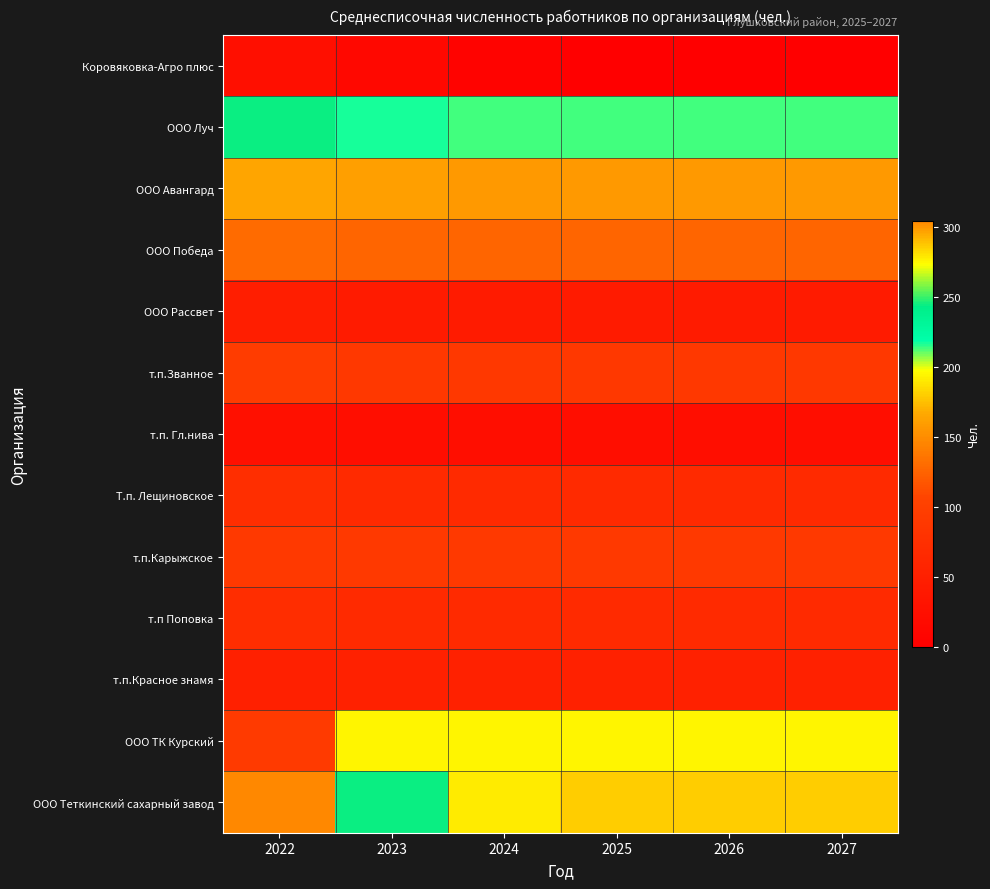

What is the total value across all series at 2022?

1416